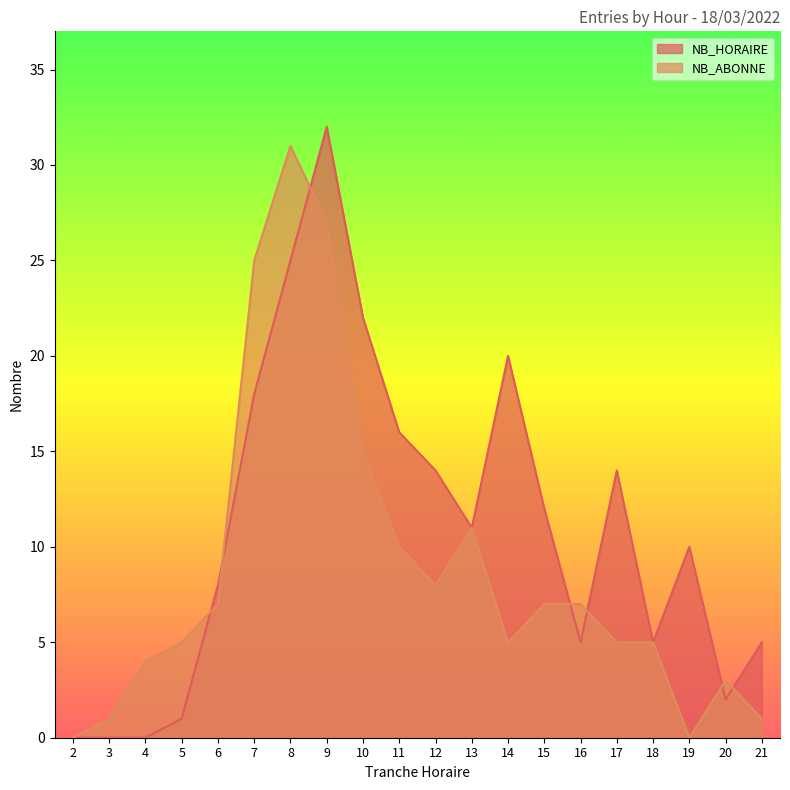

What is the total value across all series at 20?

5